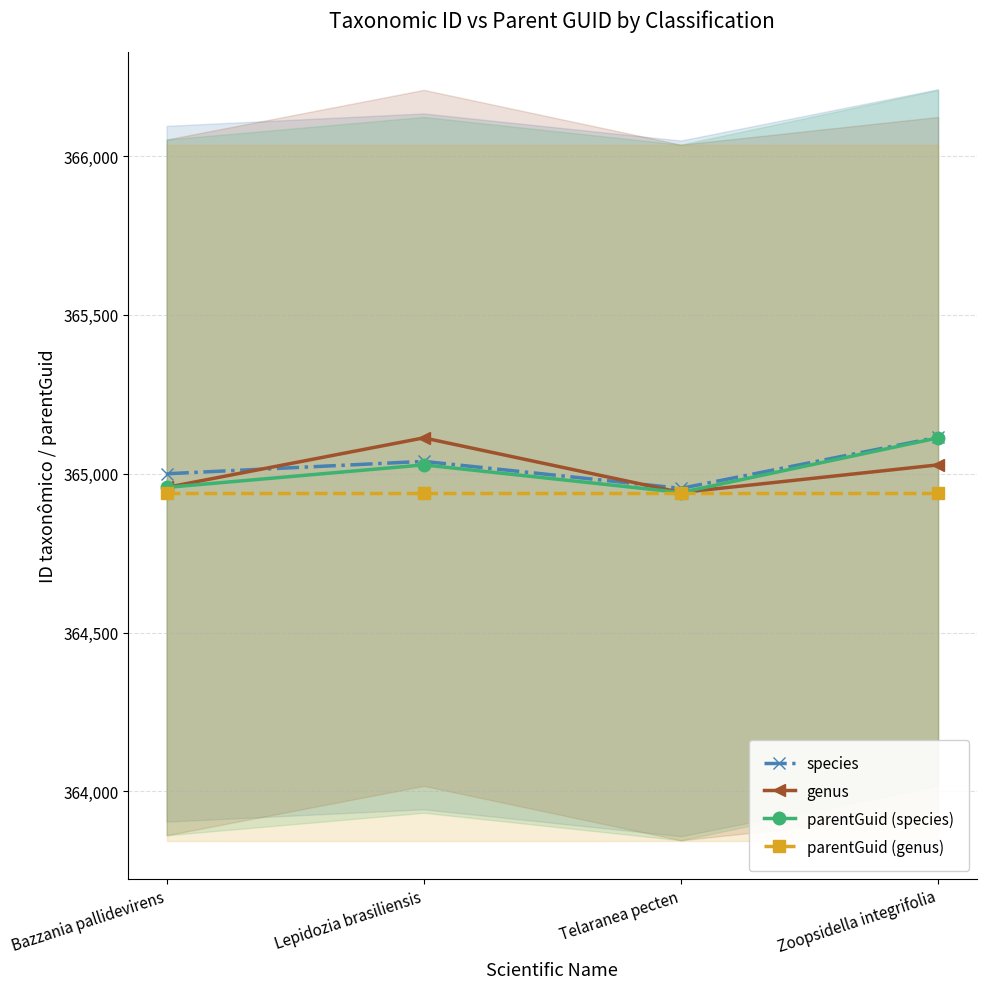

The value of species at Bazzania pallidevirens is 365000. True or false?

True